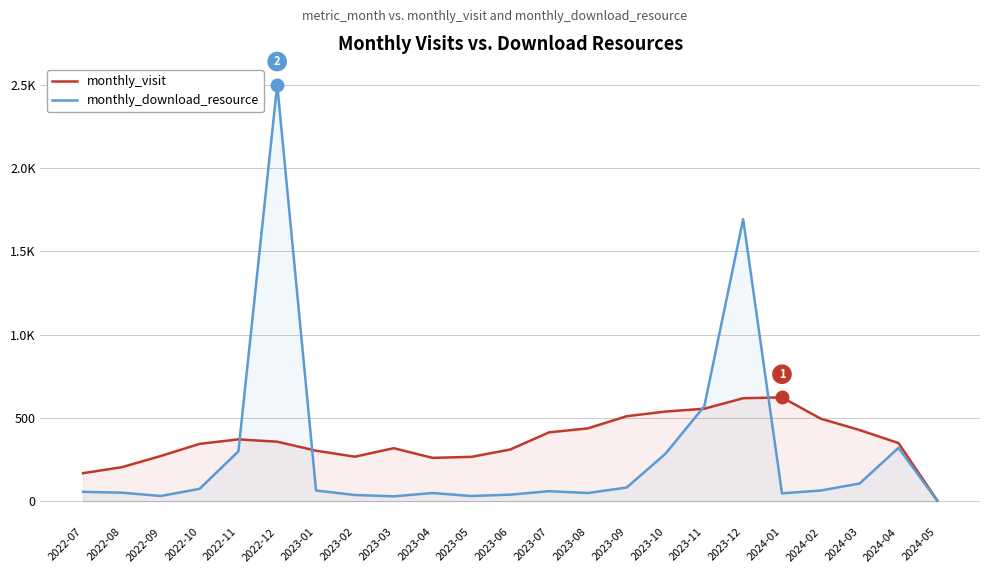

List the labels in order of monthly_visit value, largest first.

2024-01, 2023-12, 2023-11, 2023-10, 2023-09, 2024-02, 2023-08, 2024-03, 2023-07, 2022-11, 2022-12, 2024-04, 2022-10, 2023-03, 2023-06, 2023-01, 2022-09, 2023-02, 2023-05, 2023-04, 2022-08, 2022-07, 2024-05